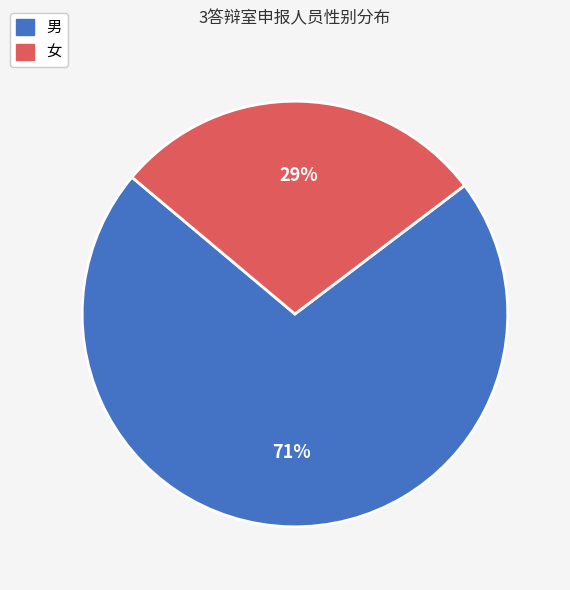

Which category has the biggest portion of the pie?

男